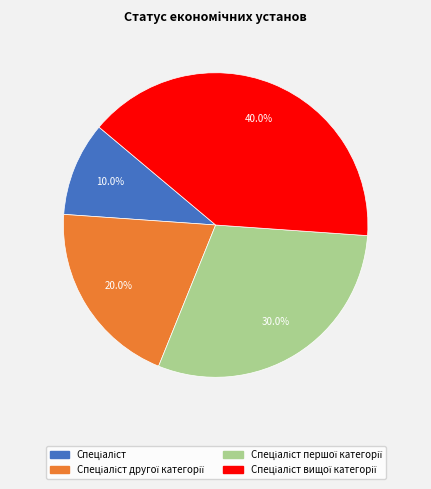

Is there a majority slice in this chart?

No